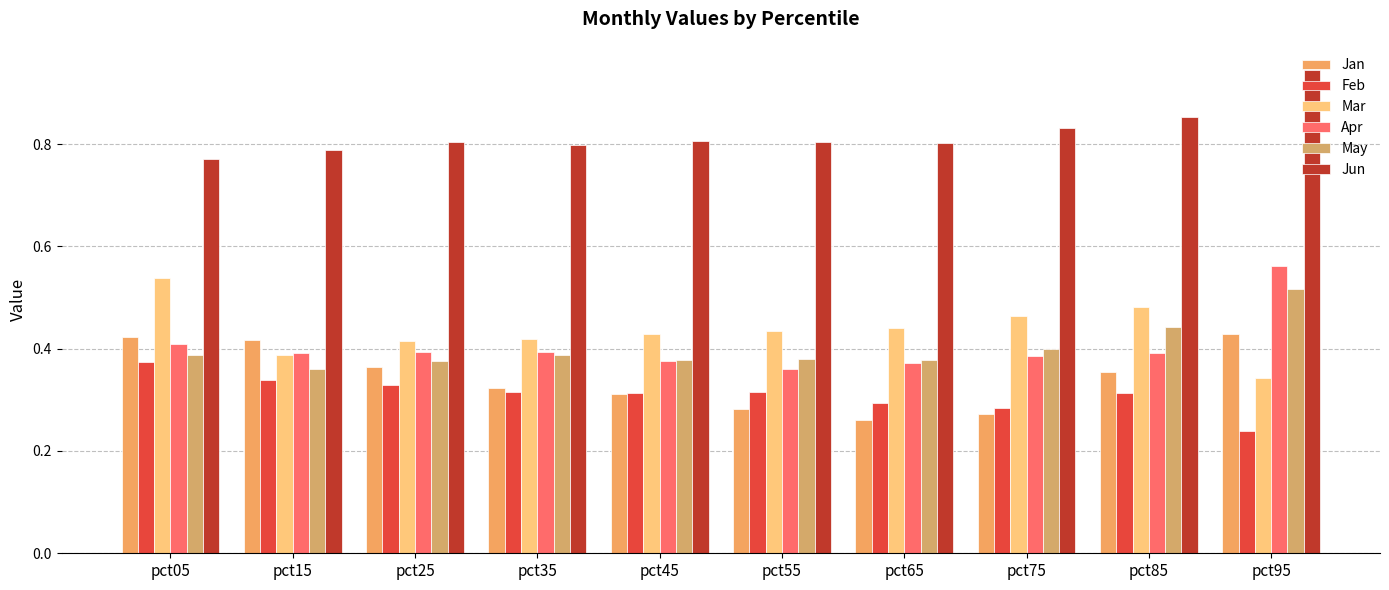

Which series changed the most between pct45 and pct75?

Jan